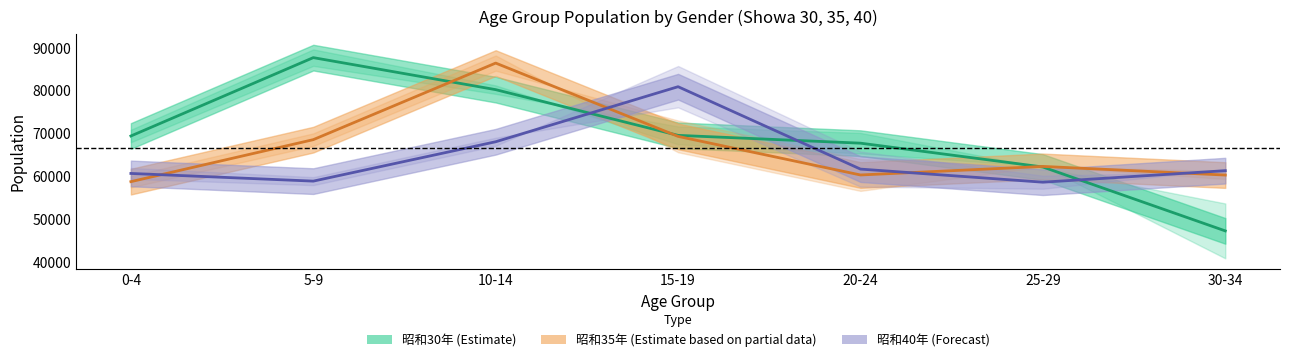

Does the chart have visible grid lines?

No